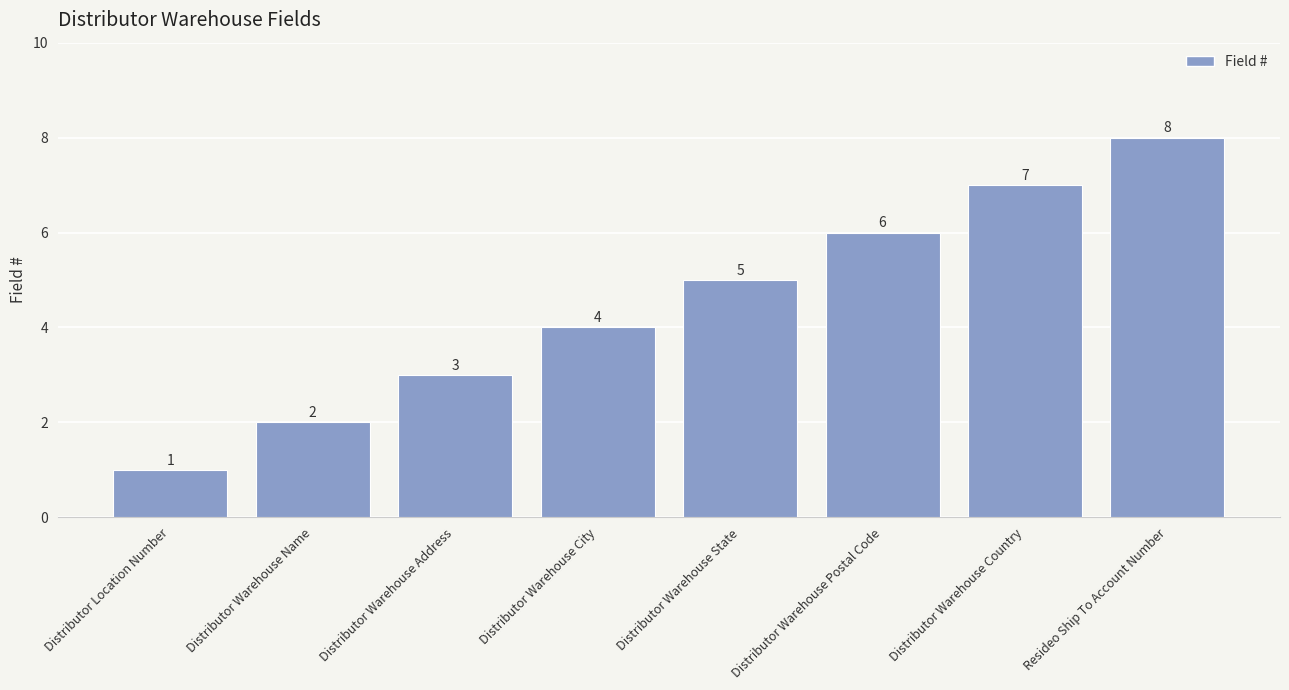

Which has a higher value, Distributor Warehouse State or Distributor Location Number?

Distributor Warehouse State